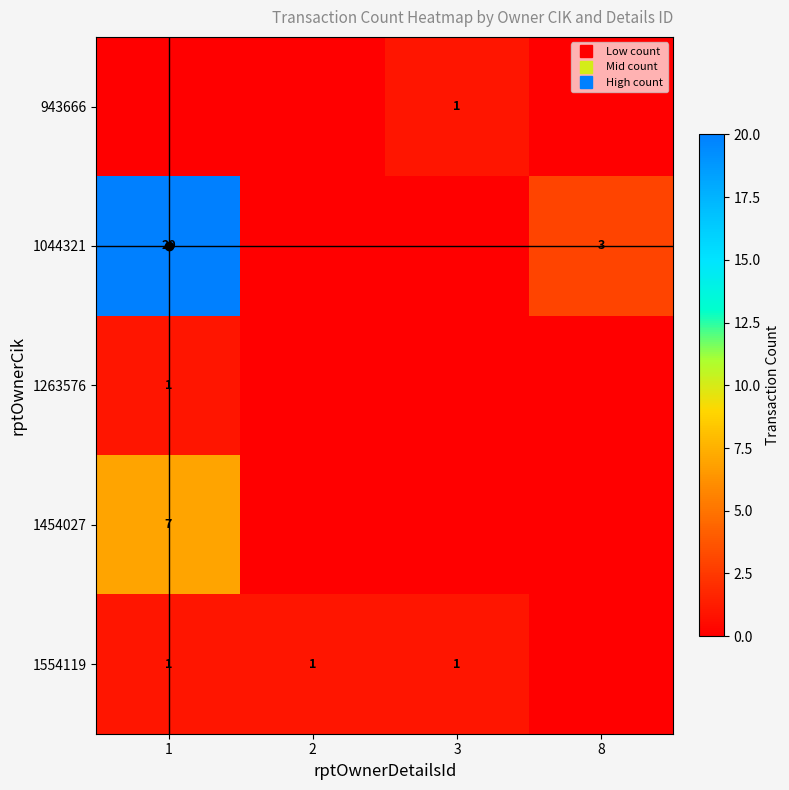

What value does the 1554119 series have at 1?

1